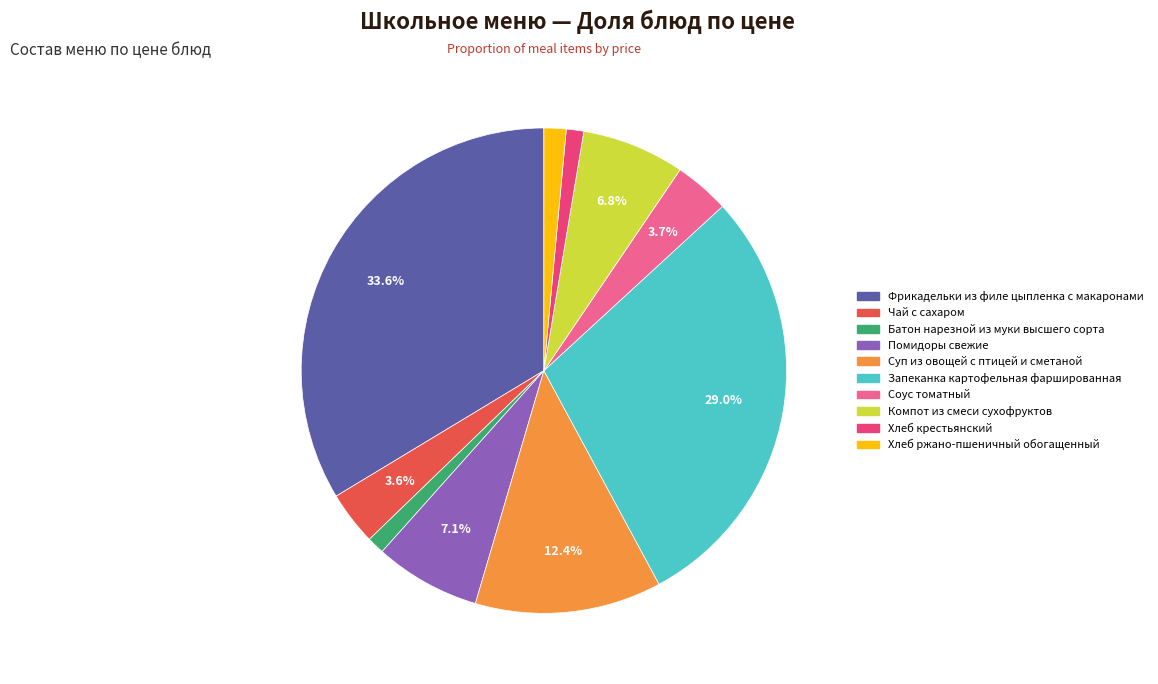

Does Суп из овощей с птицей и сметаной represent more than half of the total?

No